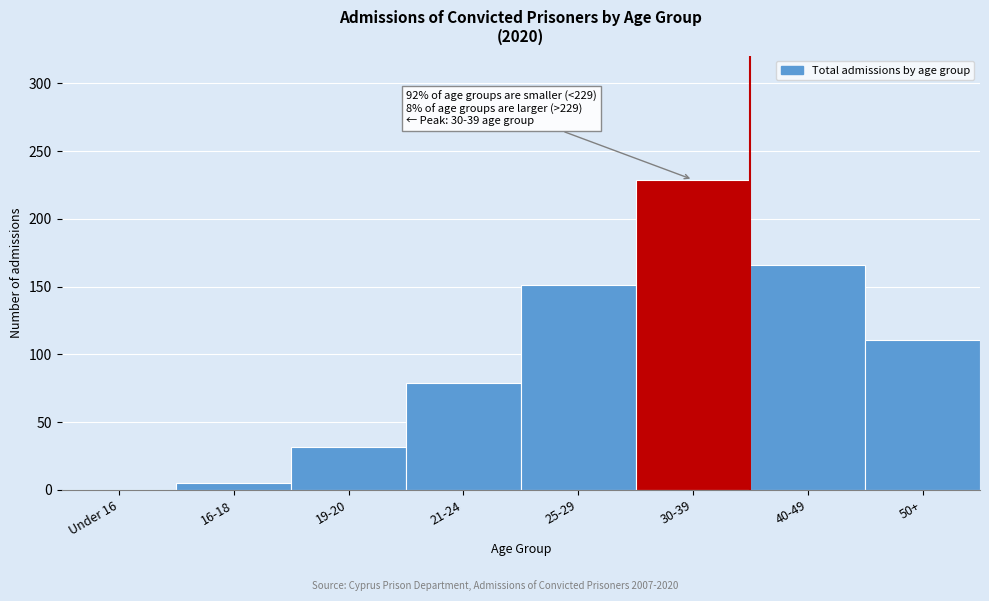

Reading left to right, extract all data points from this chart.

Under 16=0	16-18=5	19-20=32	21-24=79	25-29=151	30-39=229	40-49=166	50+=111